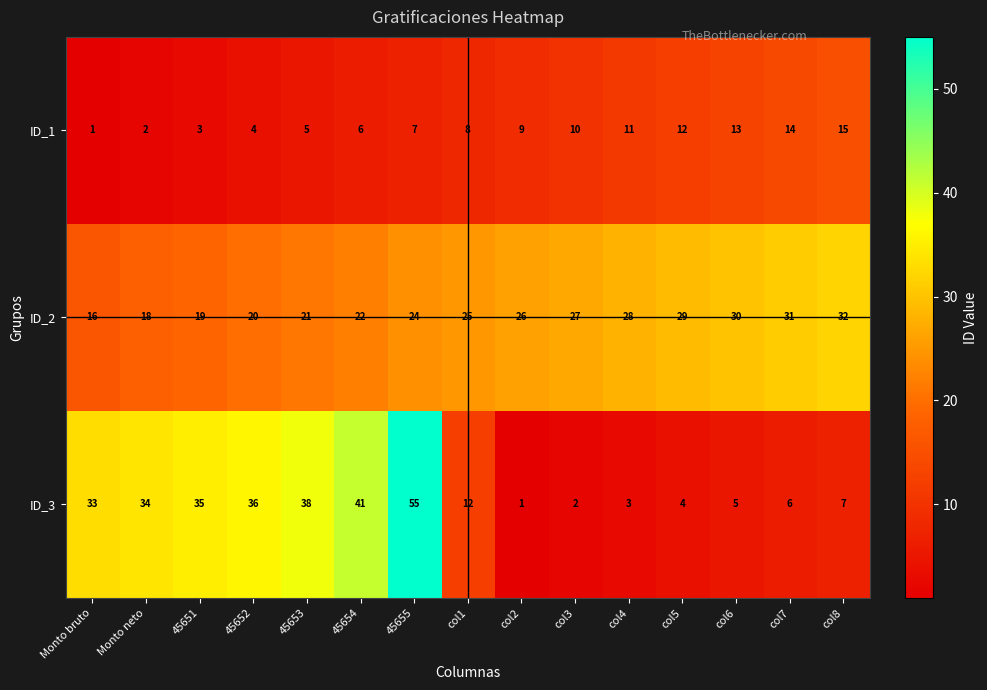

Which series has the largest total across all categories?

ID_2